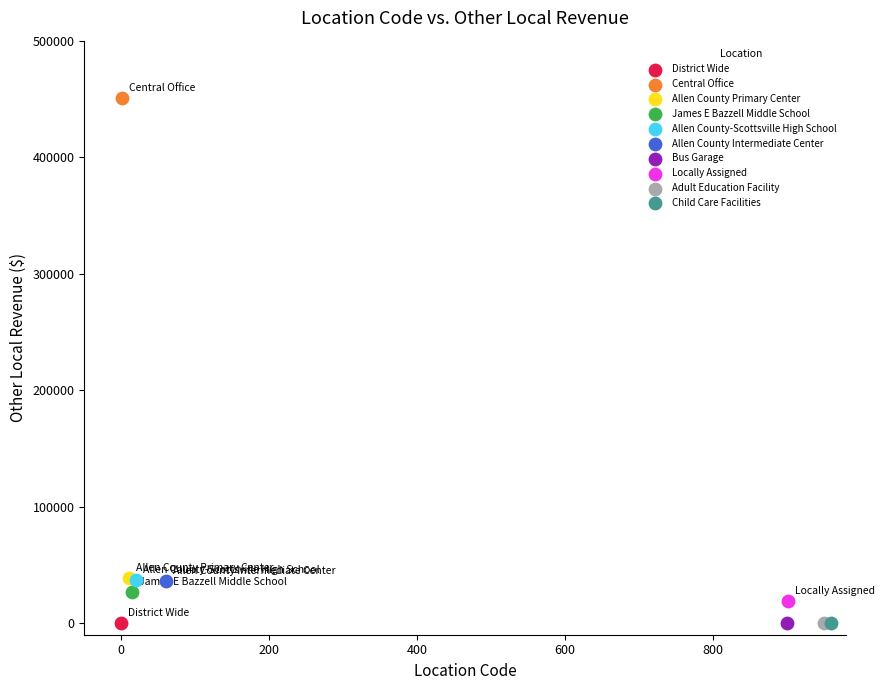

What are all the series names shown in the legend?

District Wide, Central Office, Allen County Primary Center, James E Bazzell Middle School, Allen County-Scottsville High School, Allen County Intermediate Center, Bus Garage, Locally Assigned, Adult Education Facility, Child Care Facilities